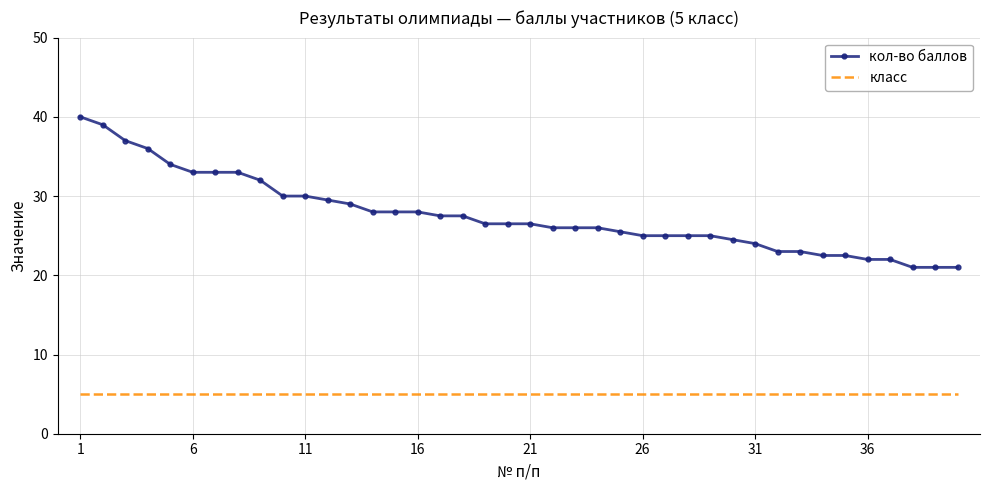

True or false: кол-во баллов and класс intersect in this chart.

False